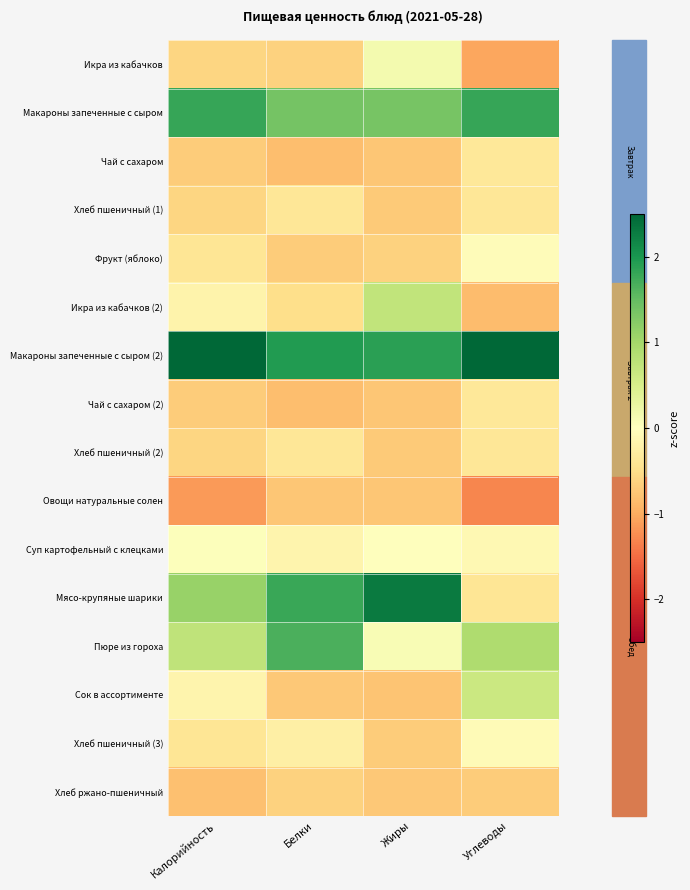

Between Белки and Углеводы, which is larger?

Белки